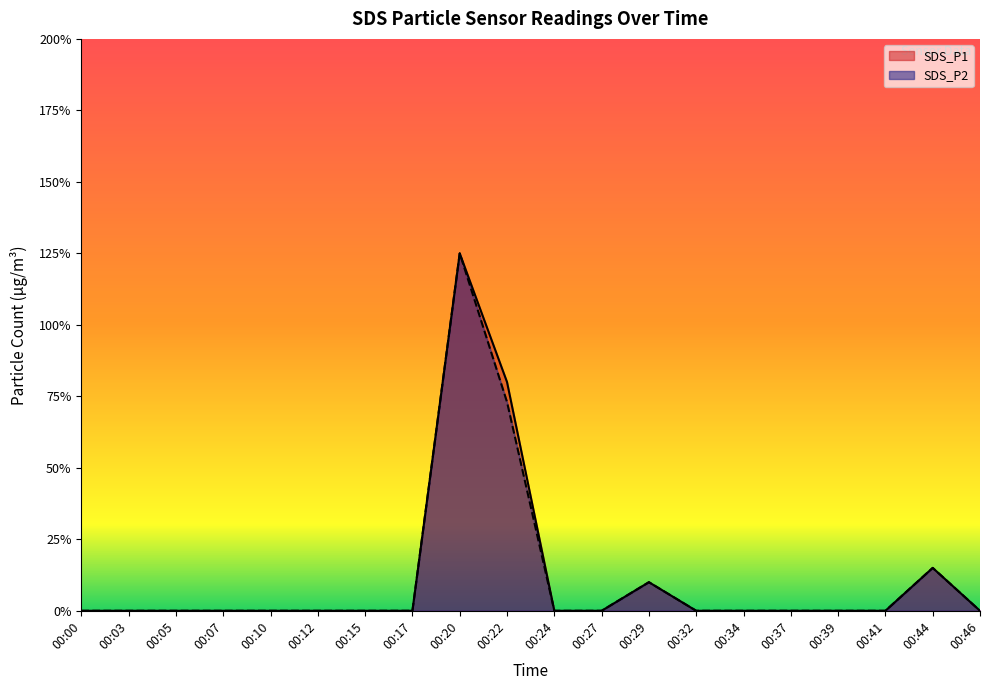

Where is the first local maximum for SDS_P2?

00:20